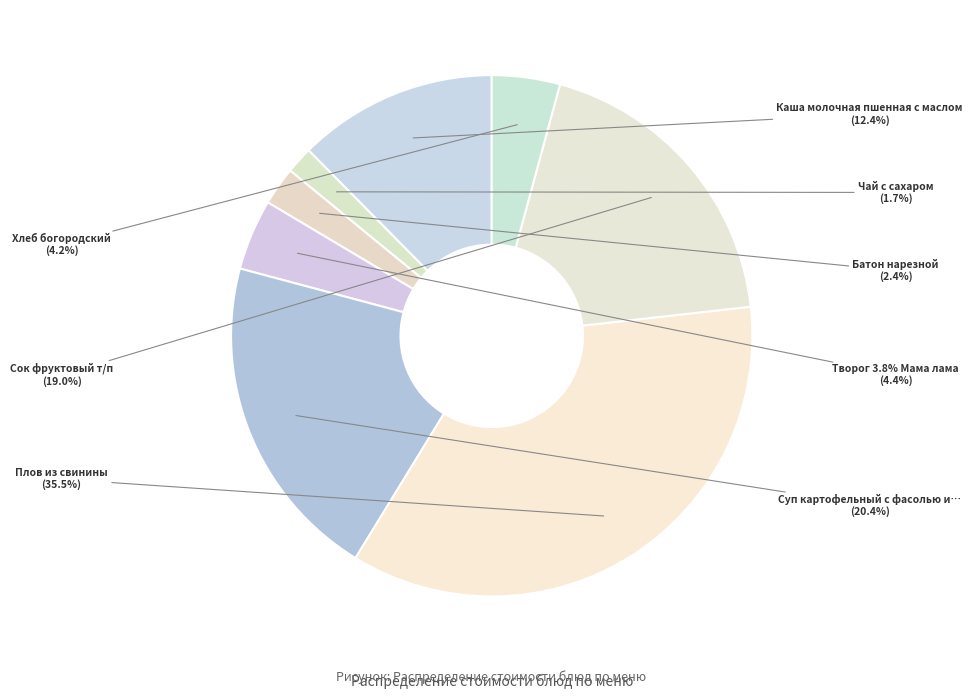

How many slices are in this pie chart?

8